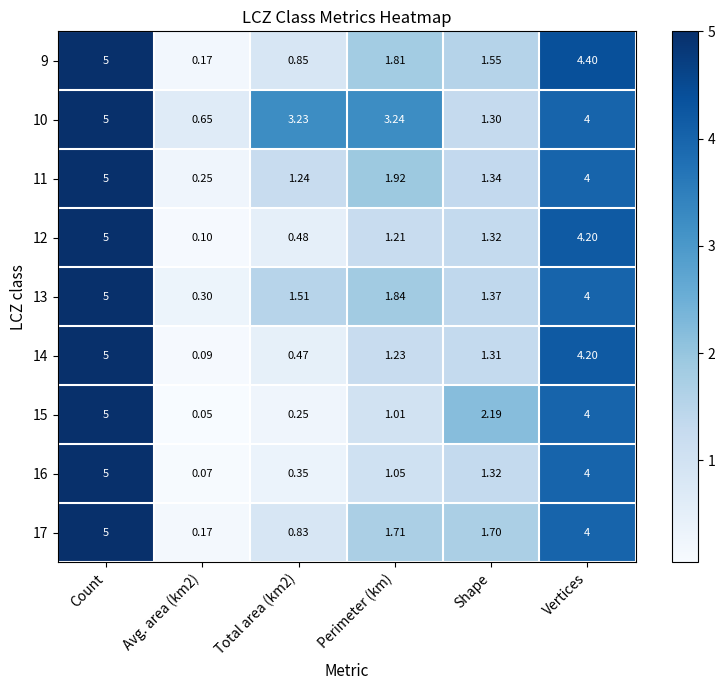

At how many categories does at least one series exceed 0?

6